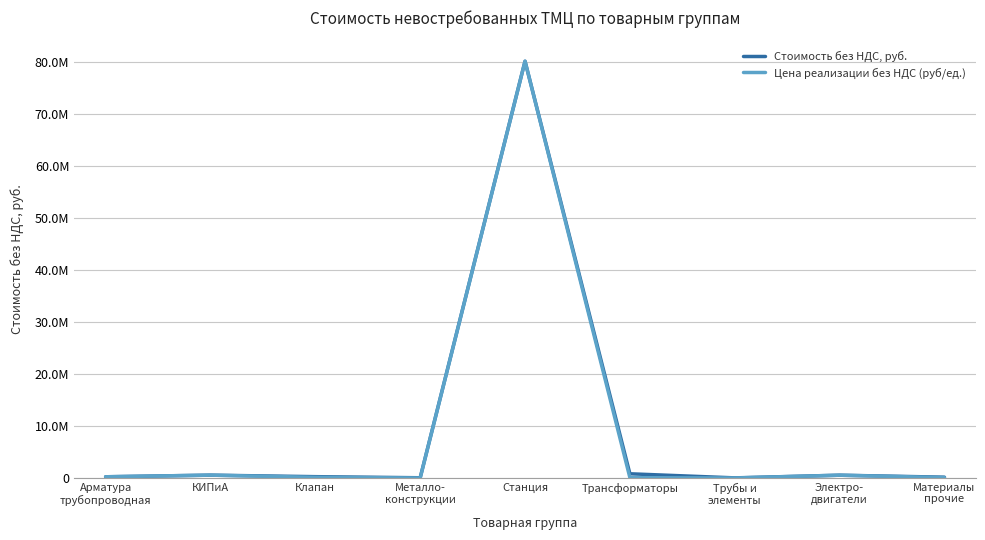

What are all the series names shown in the legend?

Стоимость без НДС, руб., Цена реализации без НДС (руб/ед.)